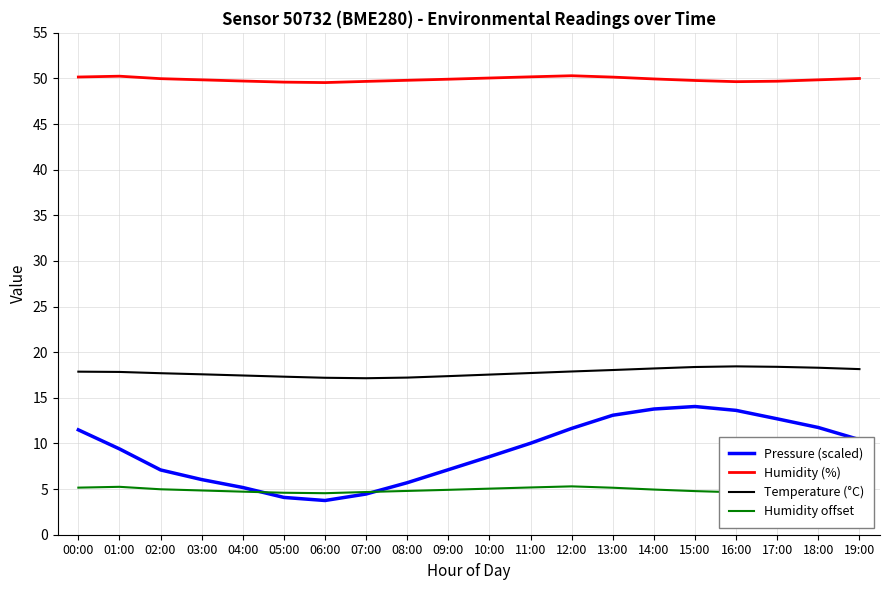

What is the maximum value shown in the chart?

50.3